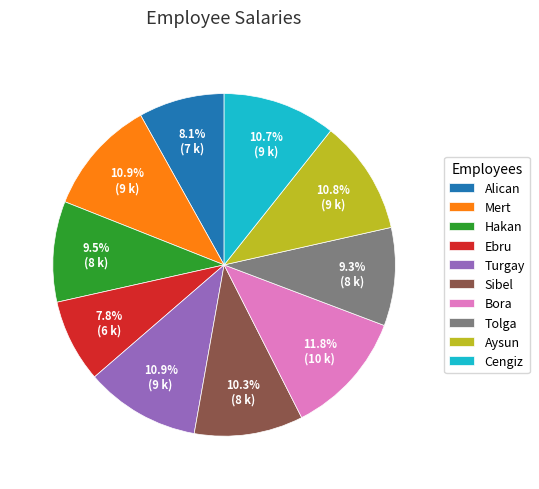

Which category has the biggest portion of the pie?

Bora